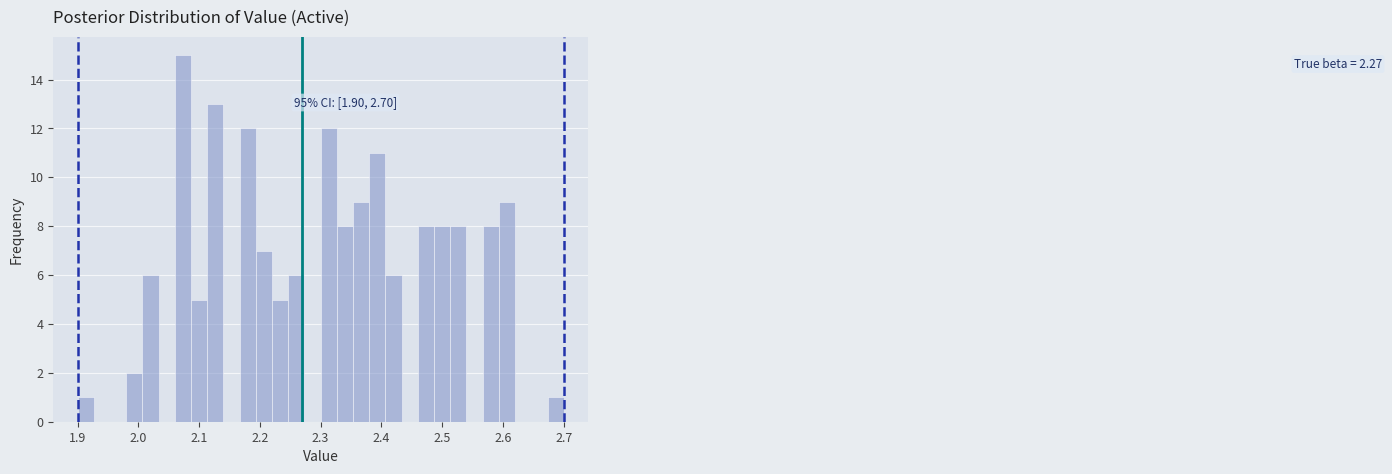

Read against the x-axis, roughly where is the centre of the tallest bar?

2.07